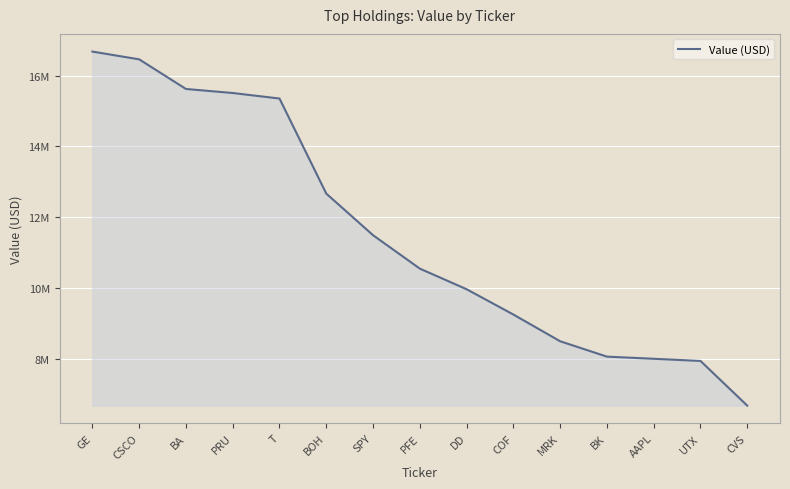

What is the minimum value shown in the chart?

6676000